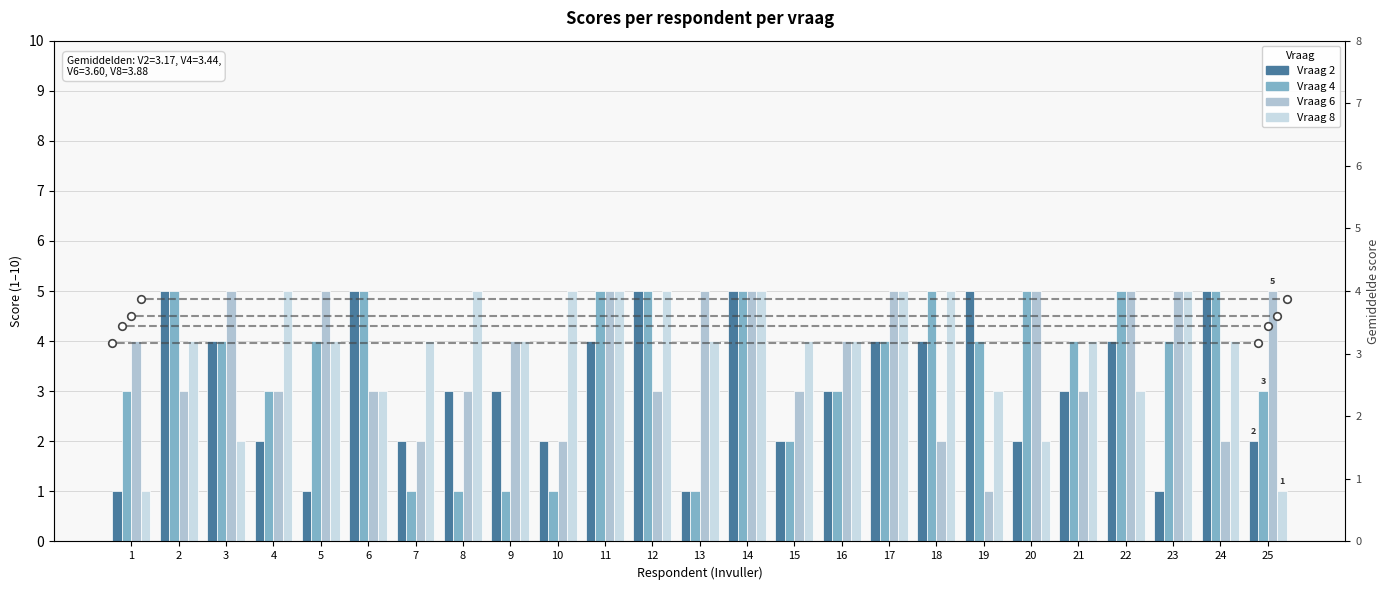

Is the value of Vraag 2 at 6 greater than the value of Vraag 8 at 16?

Yes